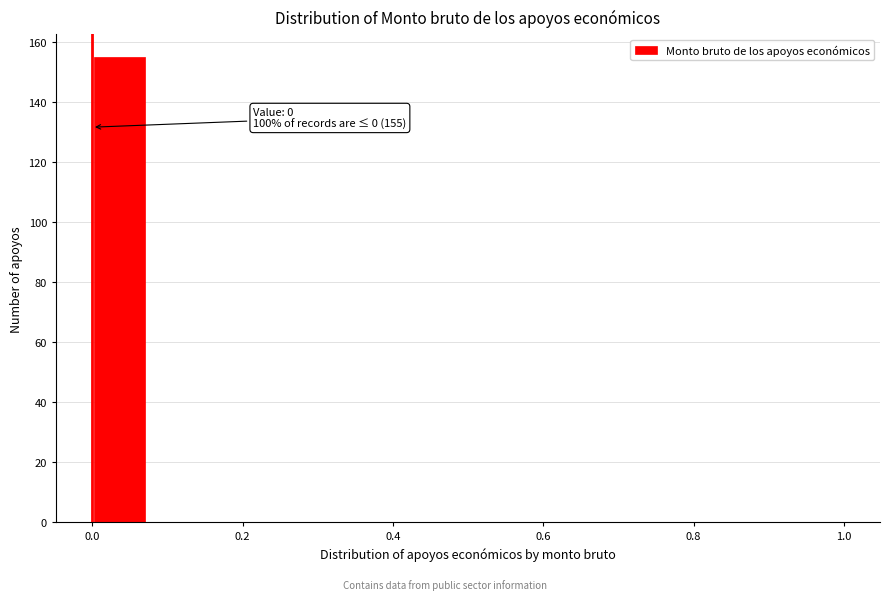

Around what value on the x-axis is the tallest bar? Give the approximate position of its centre, as read against the axis.

0.04